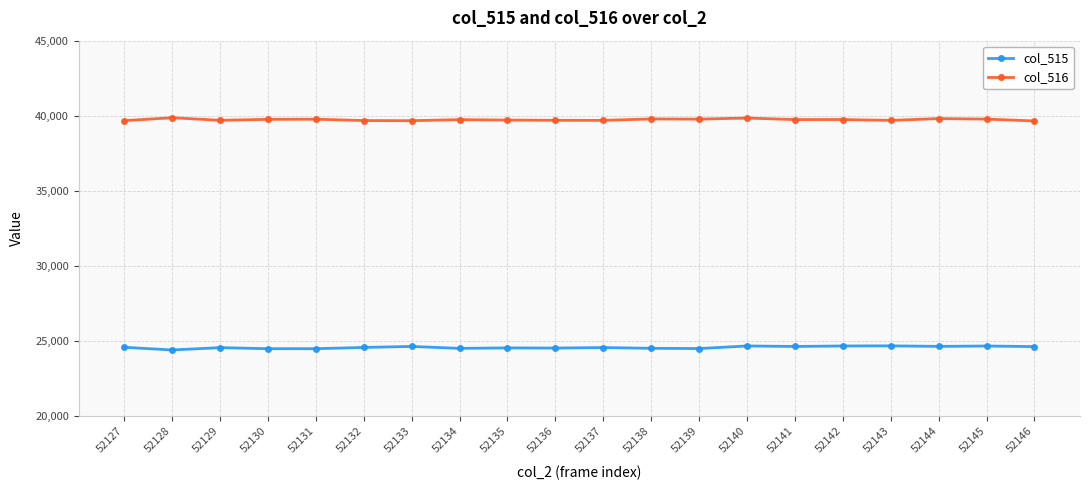

The col_515 series shows 24600 at 52146. True or false?

True